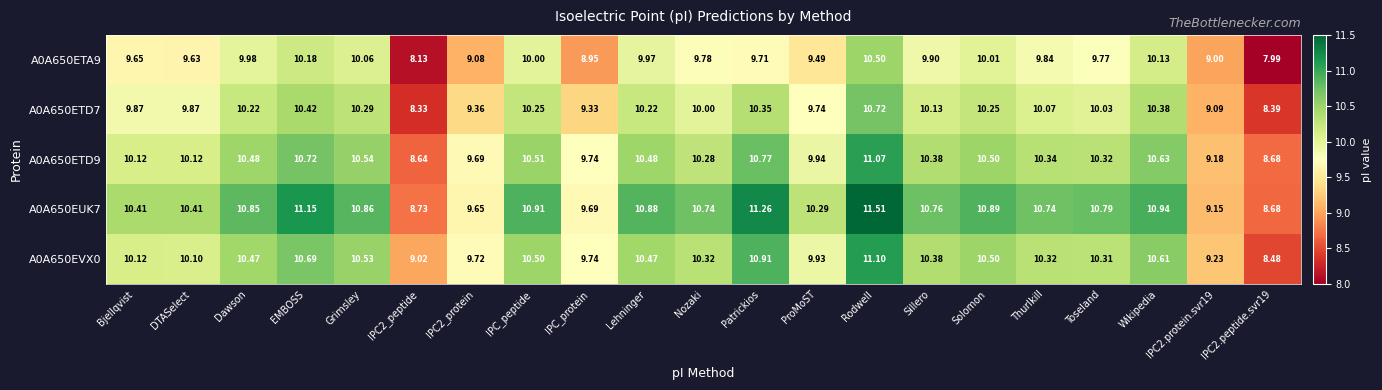

Count the number of data series in this chart.

5